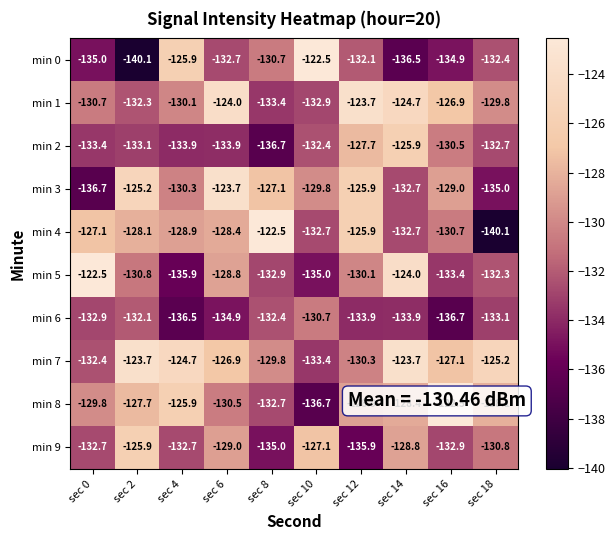

At which category is the sum across all series the highest?

sec 14